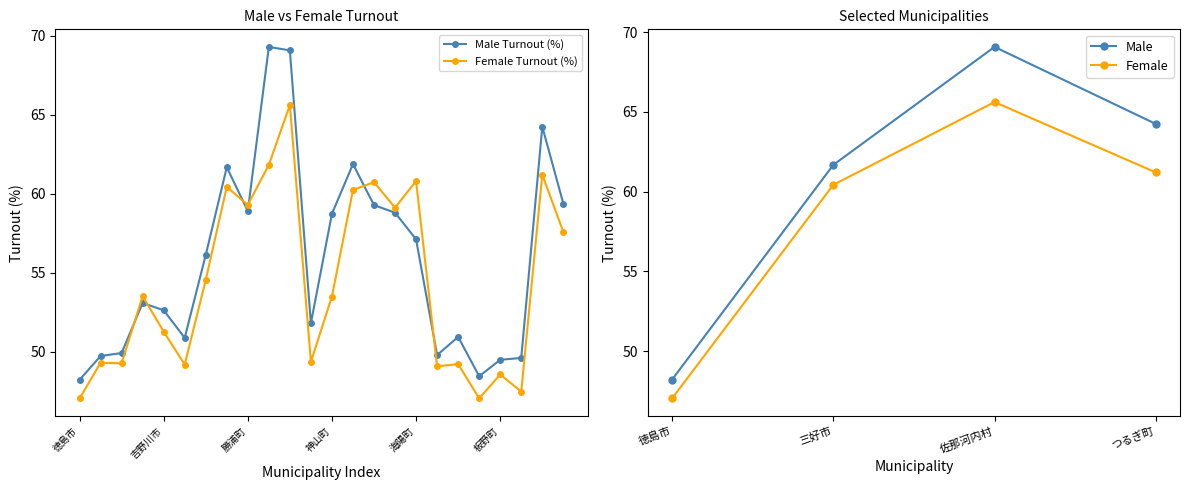

Reading left to right, list all the values displayed in this chart.

Male Turnout (%): 徳島市=48.2	鳴門市=49.7	小松島市=49.9	阿南市=53.1	吉野川市=52.6	阿波市=50.9	美馬市=56.1	三好市=61.7	勝浦町=58.9	上勝町=69.3	佐那河内村=69.1	石井町=51.8	神山町=58.7	那賀町=61.9	牟岐町=59.3	美波町=58.8	海陽町=57.1	松茂町=49.8	北島町=50.9	藍住町=48.4	板野町=49.5	上板町=49.6	つるぎ町=64.2	東みよし町=59.4
Female Turnout (%): 徳島市=47.0	鳴門市=49.3	小松島市=49.3	阿南市=53.5	吉野川市=51.3	阿波市=49.2	美馬市=54.5	三好市=60.4	勝浦町=59.3	上勝町=61.8	佐那河内村=65.6	石井町=49.4	神山町=53.5	那賀町=60.2	牟岐町=60.7	美波町=59.1	海陽町=60.8	松茂町=49.1	北島町=49.2	藍住町=47.0	板野町=48.5	上板町=47.5	つるぎ町=61.2	東みよし町=57.6